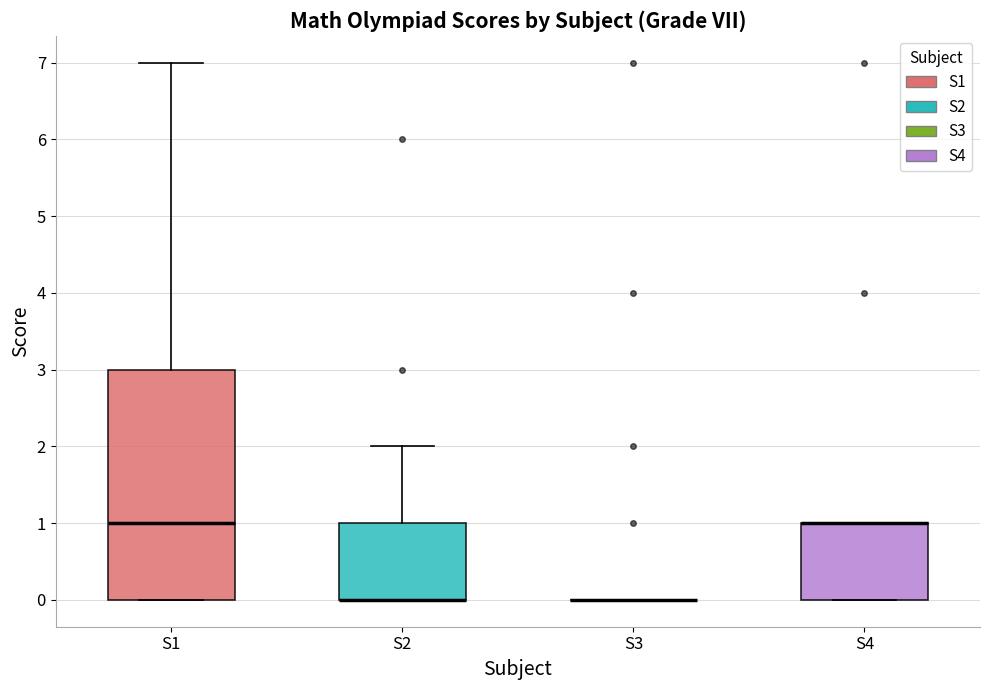

Comparing the boxes themselves (not the whiskers), which one is the tallest?

S1